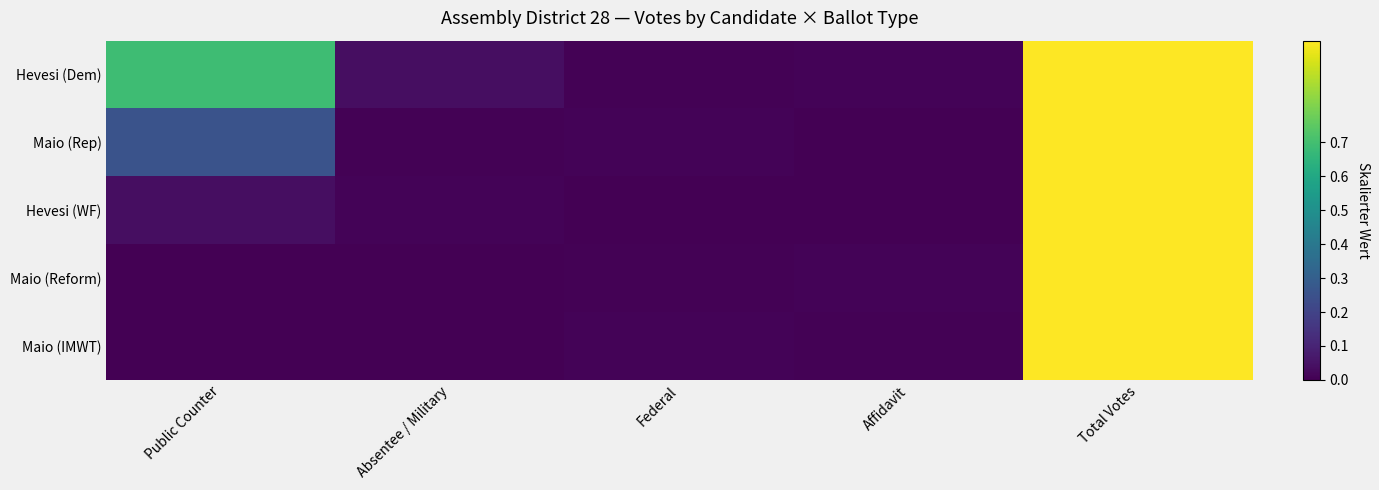

Reading left to right, list all the values displayed in this chart.

Hevesi (Dem): Public Counter=0.7	Absentee / Military=0.0	Federal=0.0	Affidavit=0.0	Total Votes=1.0
Maio (Rep): Public Counter=0.3	Absentee / Military=0.0	Federal=0.0	Affidavit=0.0	Total Votes=1.0
Hevesi (WF): Public Counter=0.0	Absentee / Military=0.0	Federal=0.0	Affidavit=0.0	Total Votes=1.0
Maio (Reform): Public Counter=0.0	Absentee / Military=0.0	Federal=0.0	Affidavit=0.0	Total Votes=1.0
Maio (IMWT): Public Counter=0.0	Absentee / Military=0.0	Federal=0.0	Affidavit=0.0	Total Votes=1.0